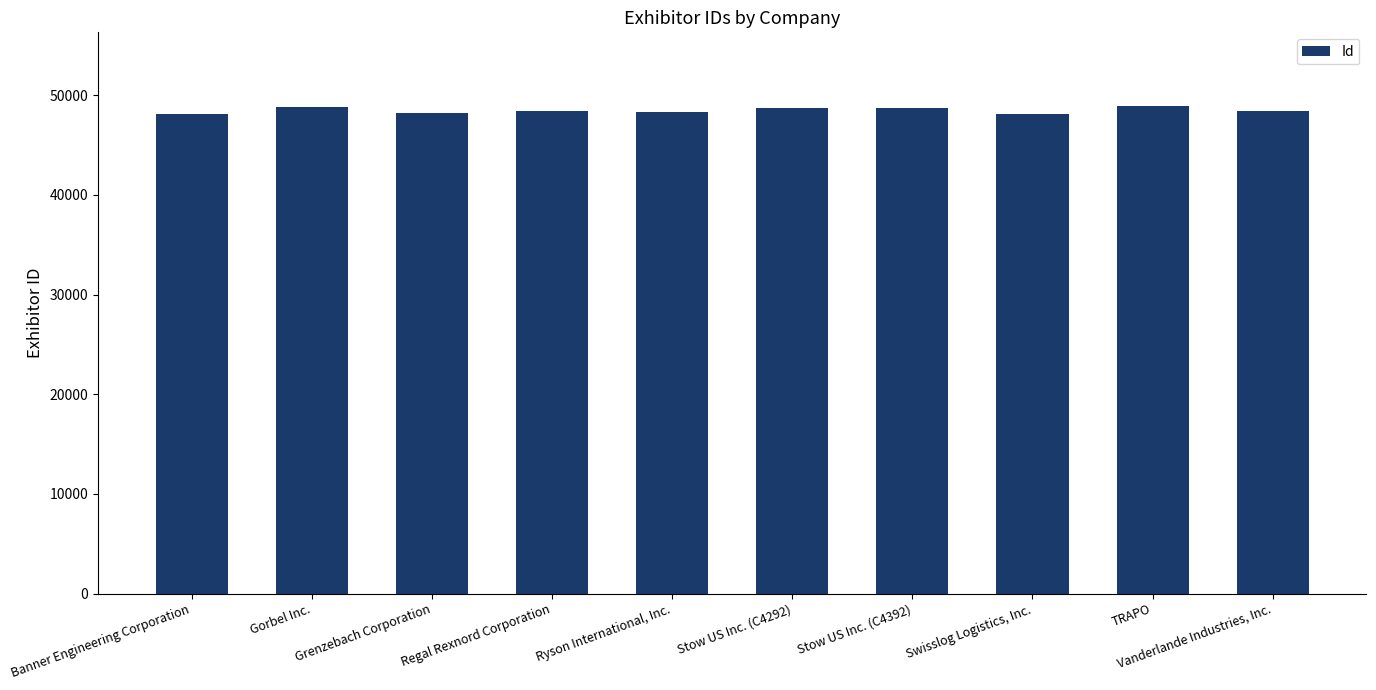

What is the label of the 3rd bar from the right?

Swisslog Logistics, Inc.